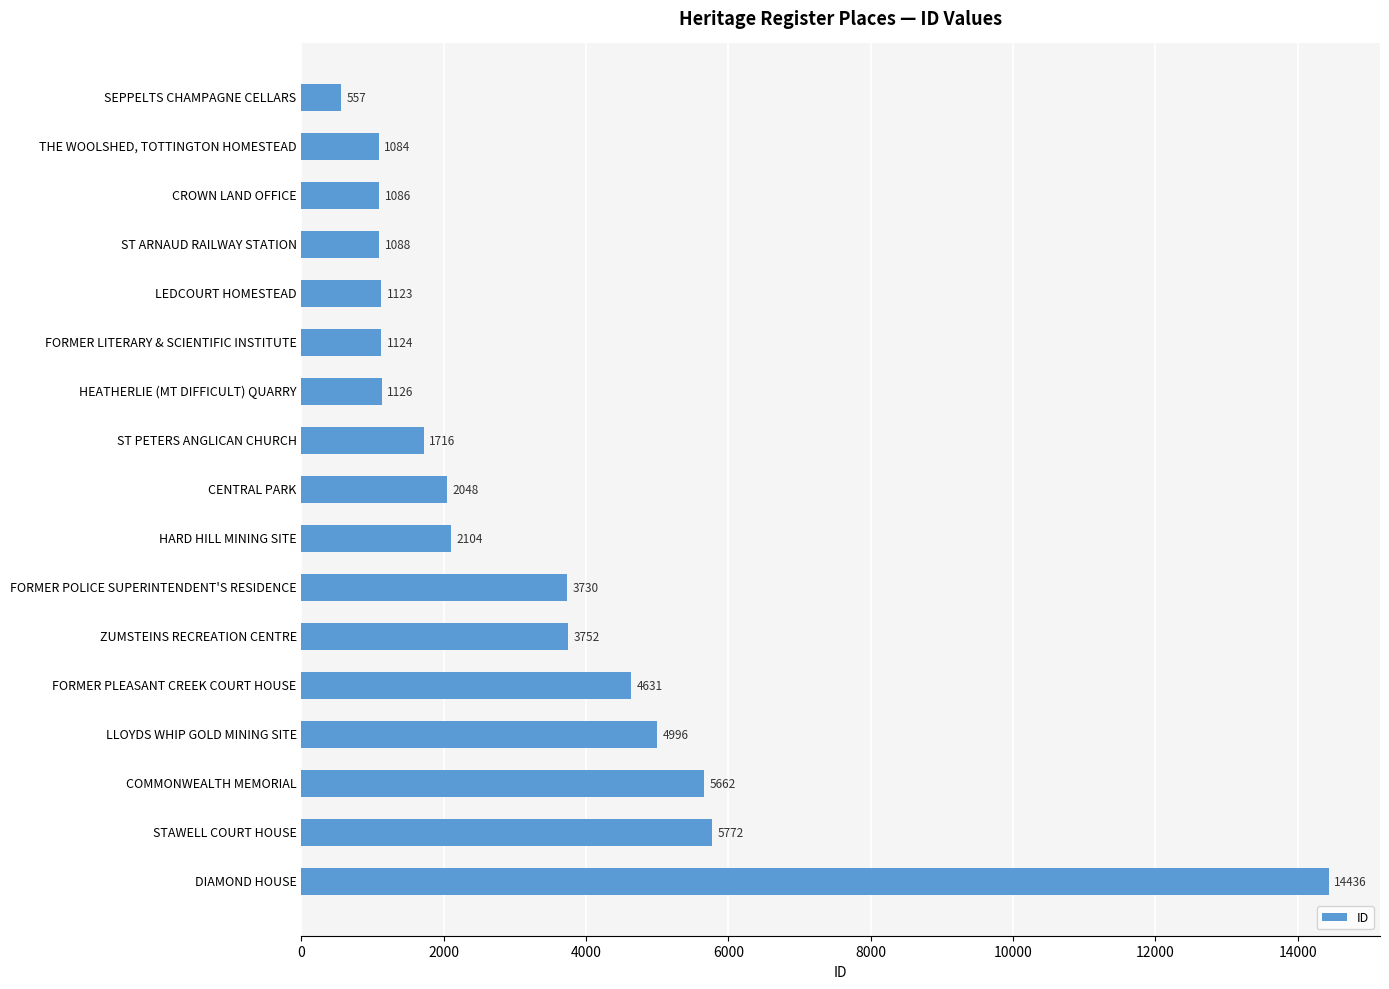

What is the change in value from LEDCOURT HOMESTEAD to ZUMSTEINS RECREATION CENTRE?

+2629